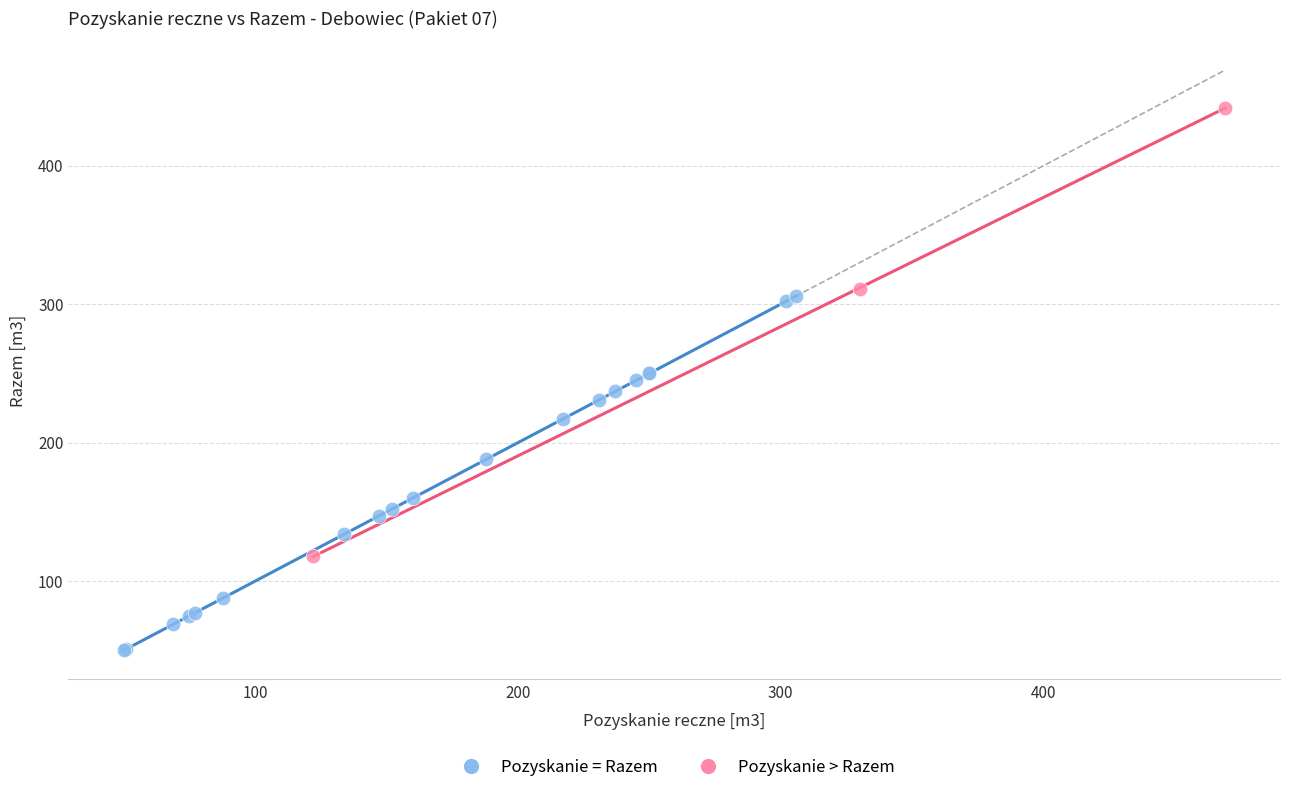

Which series has the largest Y range (max minus min)?

Pozyskanie > Razem